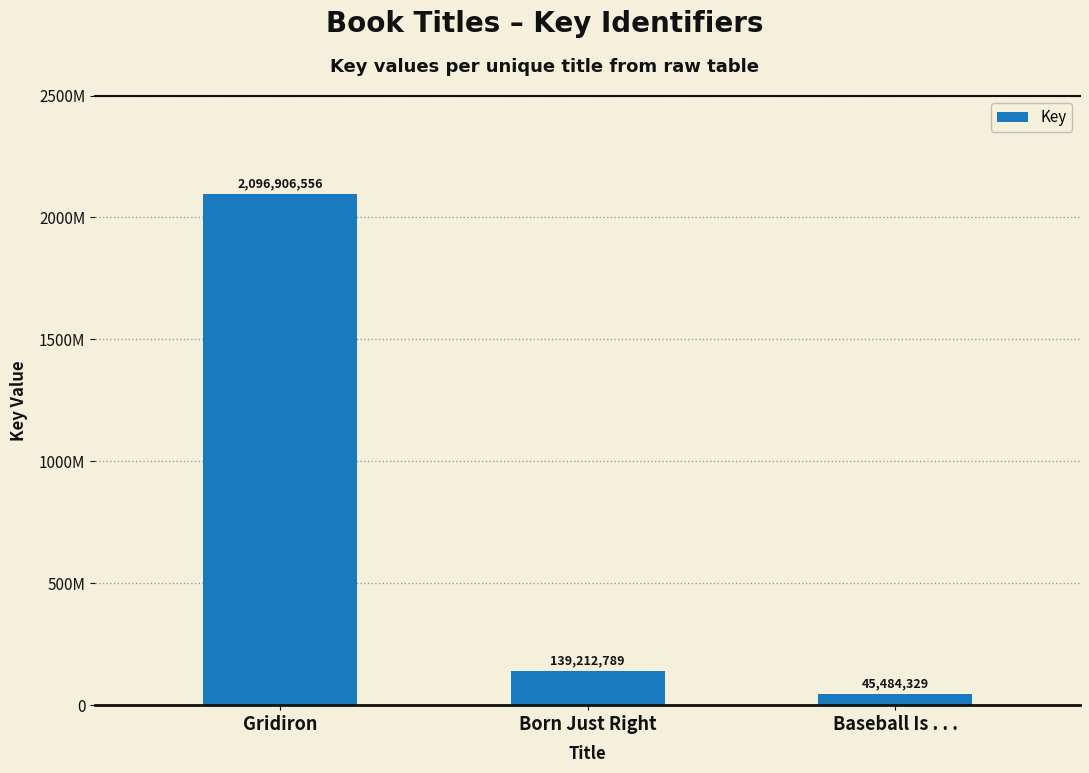

What is the difference between the second highest and minimum values?

93728460